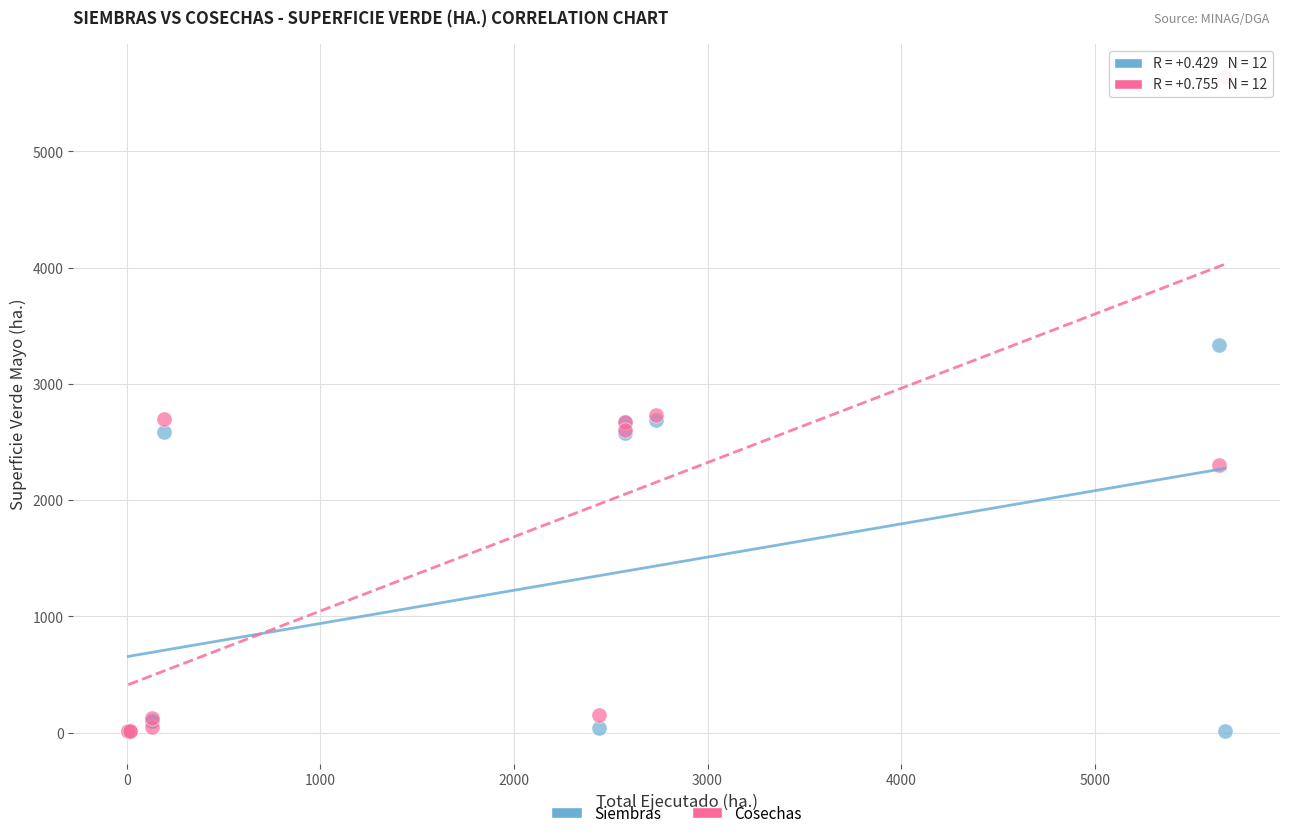

Which series reaches the maximum Y coordinate?

Cosechas